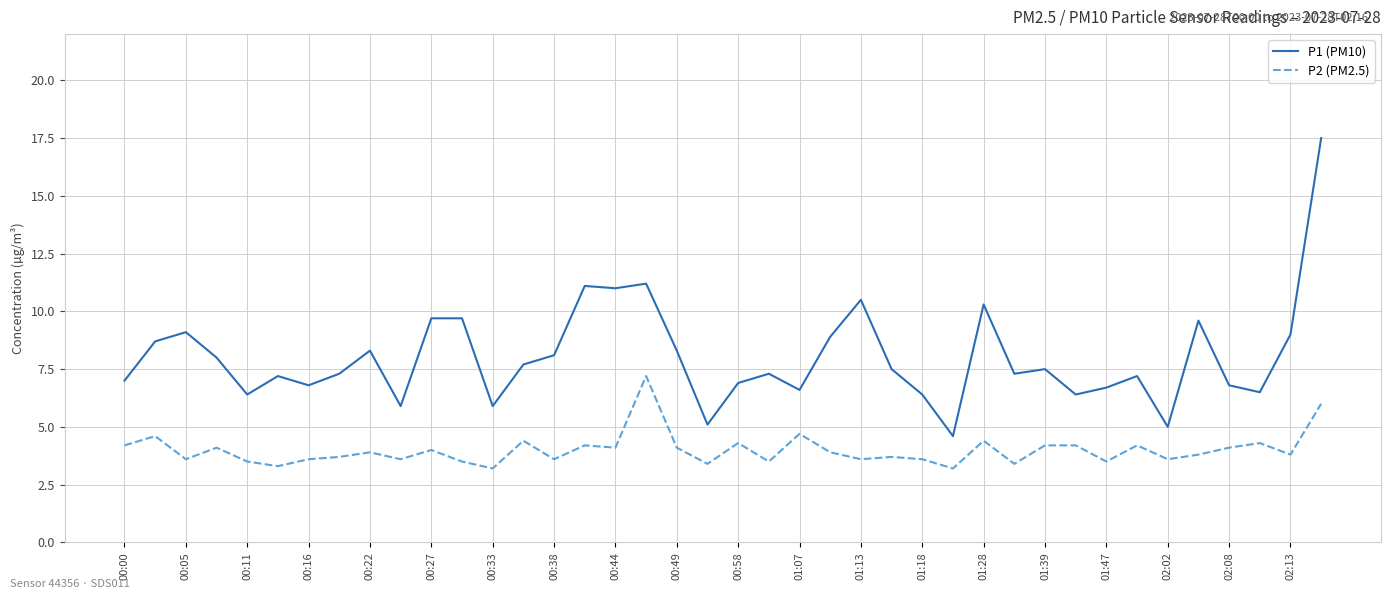

Reading right to left, list all the values displayed in this chart.

P1 (PM10): 17.5	9.0	6.5	6.8	9.6	5.0	7.2	6.7	6.4	7.5	7.3	10.3	4.6	6.4	7.5	10.5	8.9	6.6	7.3	6.9	5.1	8.3	11.2	11.0	11.1	8.1	7.7	5.9	9.7	9.7	5.9	8.3	7.3	6.8	7.2	6.4	8.0	9.1	8.7	7.0
P2 (PM2.5): 6.0	3.8	4.3	4.1	3.8	3.6	4.2	3.5	4.2	4.2	3.4	4.4	3.2	3.6	3.7	3.6	3.9	4.7	3.5	4.3	3.4	4.1	7.2	4.1	4.2	3.6	4.4	3.2	3.5	4.0	3.6	3.9	3.7	3.6	3.3	3.5	4.1	3.6	4.6	4.2